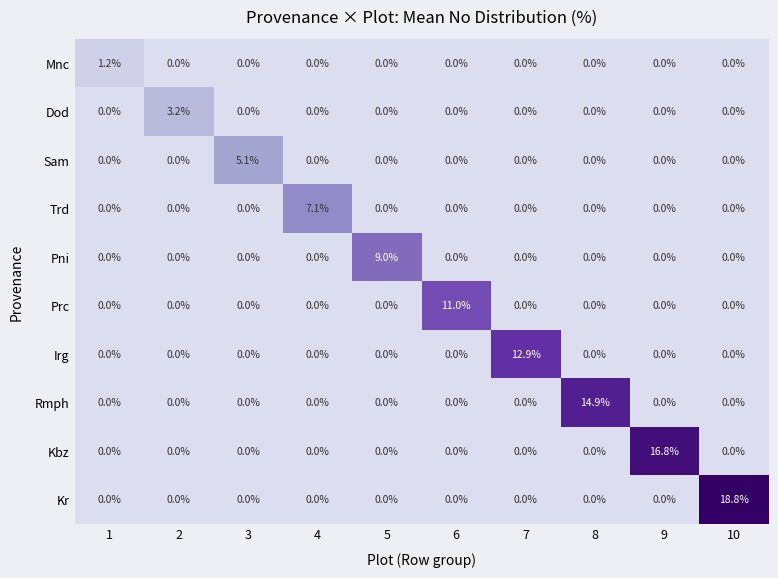

At how many categories does at least one series exceed 17?

1